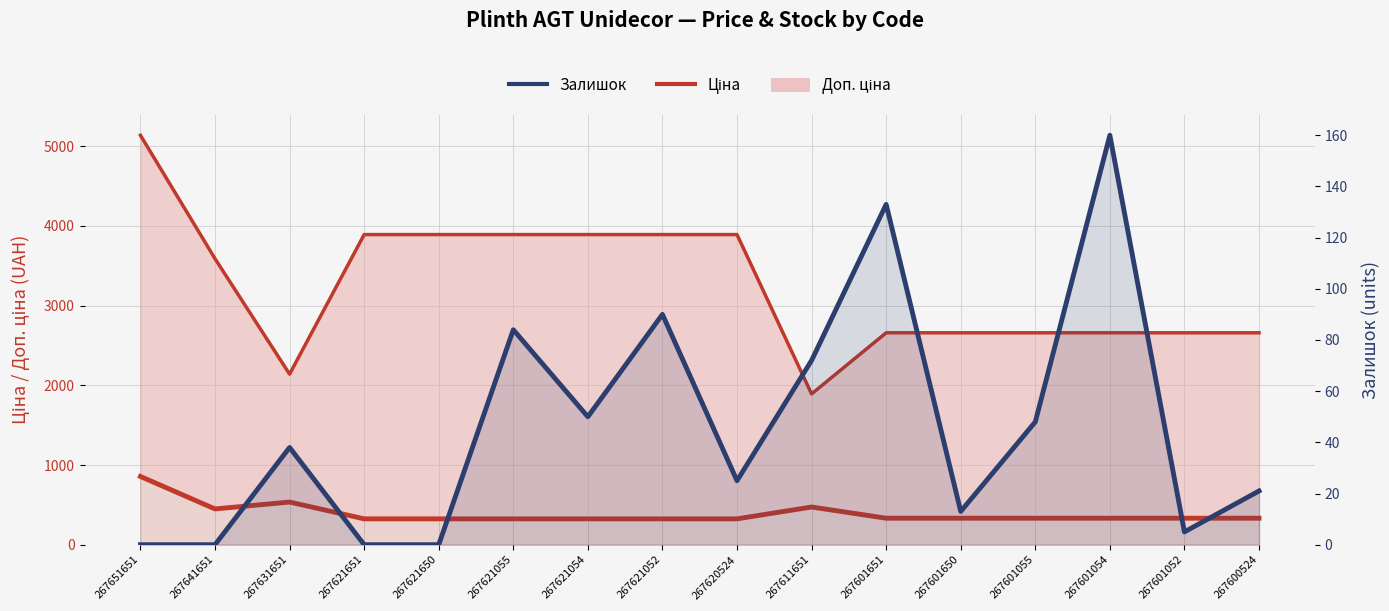

Count the number of data series in this chart.

3